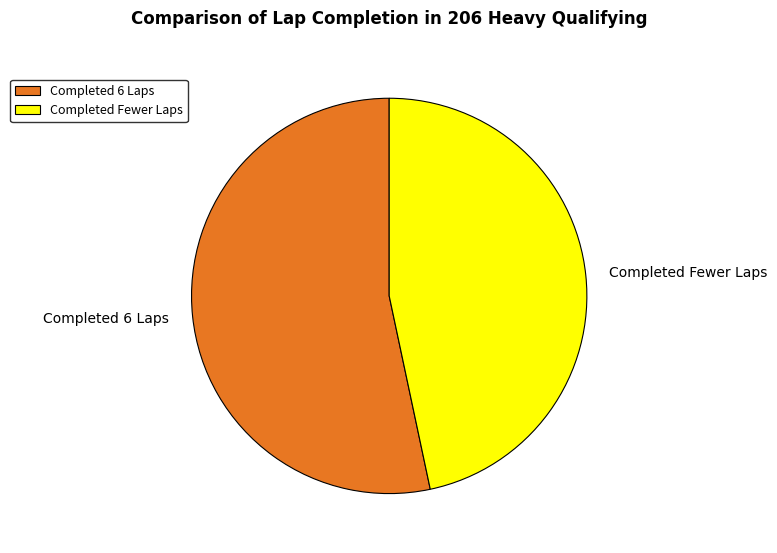

Which category has the smallest portion of the pie?

Completed Fewer Laps